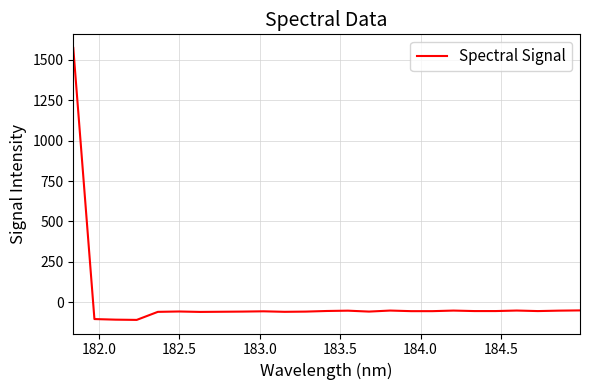

What is the smallest value displayed?

-108.6